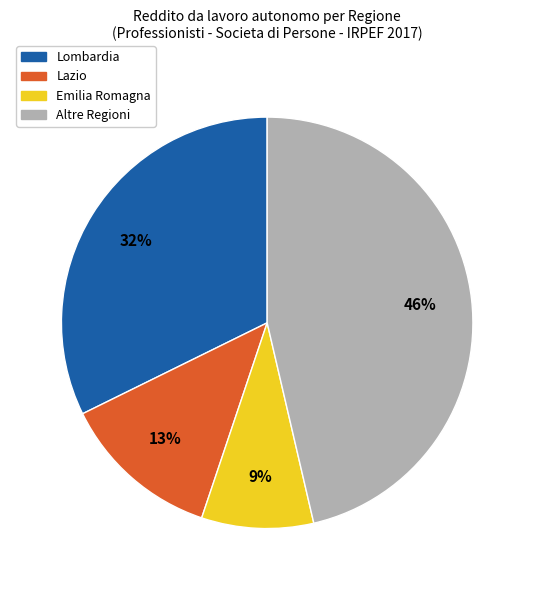

Does any single category account for the majority?

No